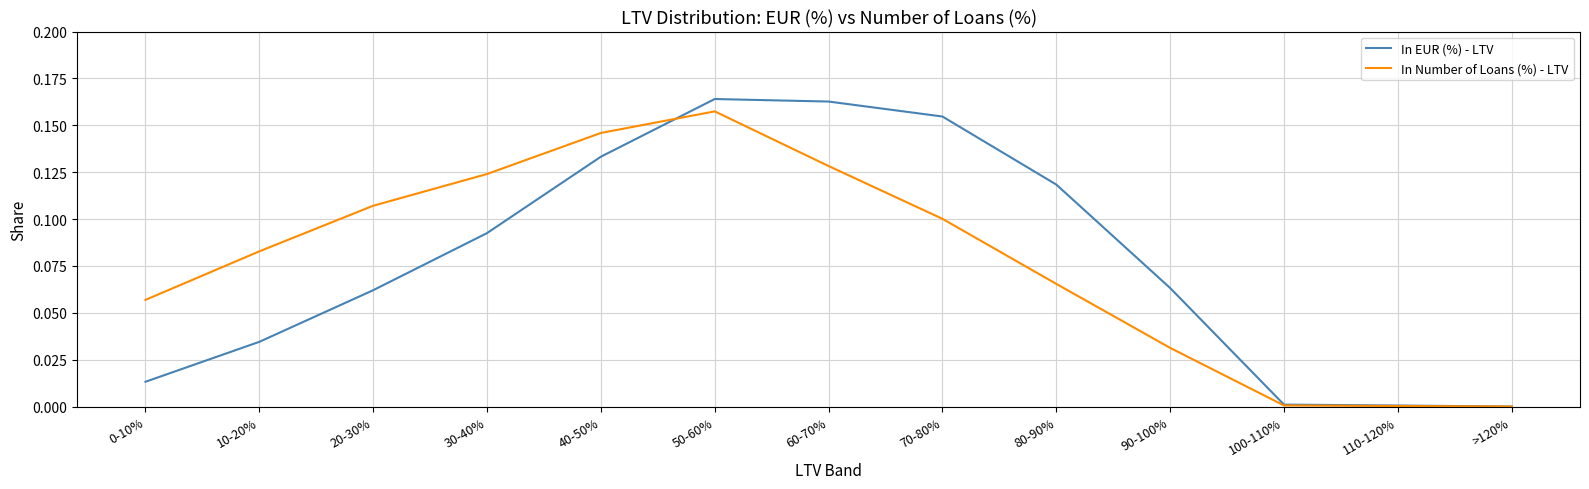

What position from the left is 90-100%?

10